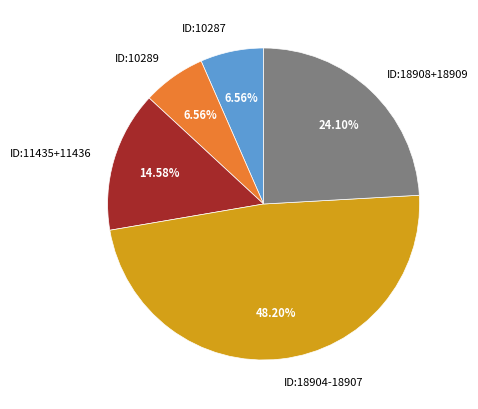

Count the number of slices in the pie.

5